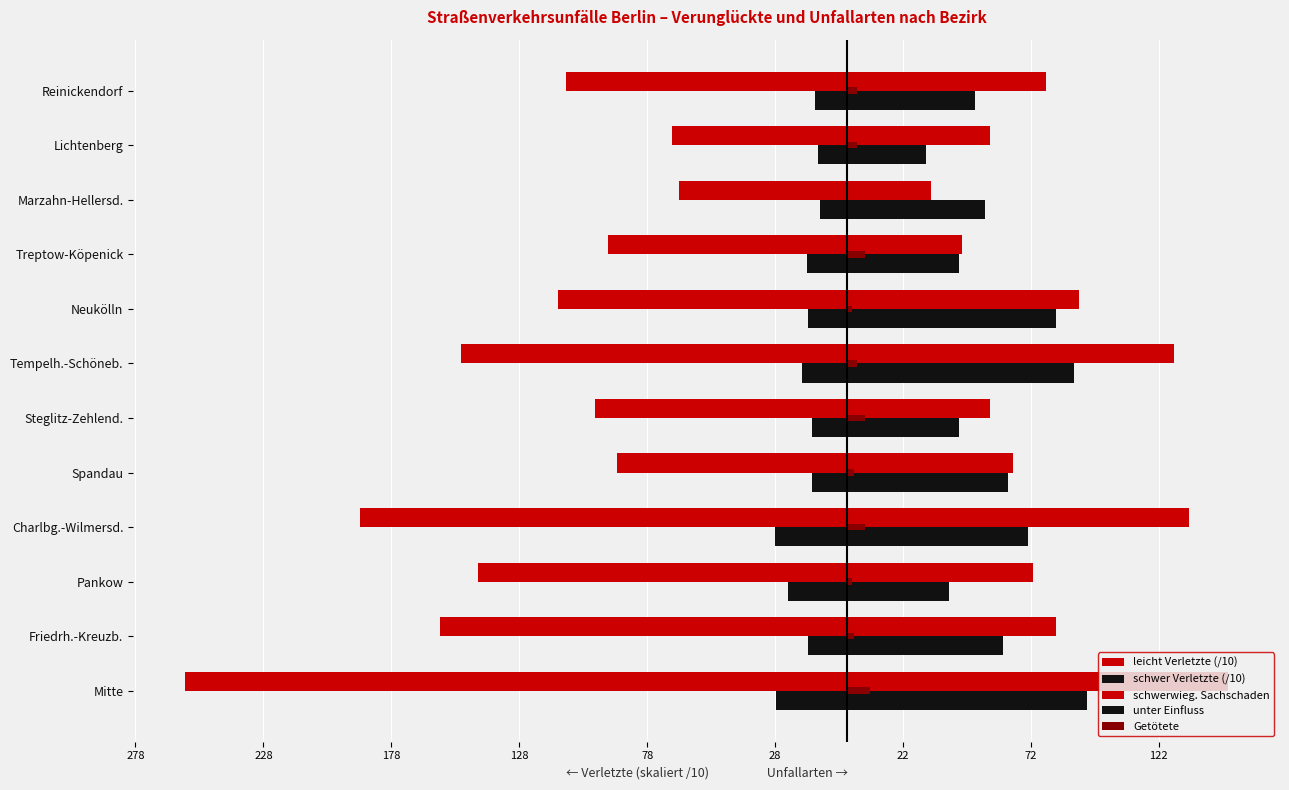

What is the average value of the schwerwieg. Sachschaden series?

82.5